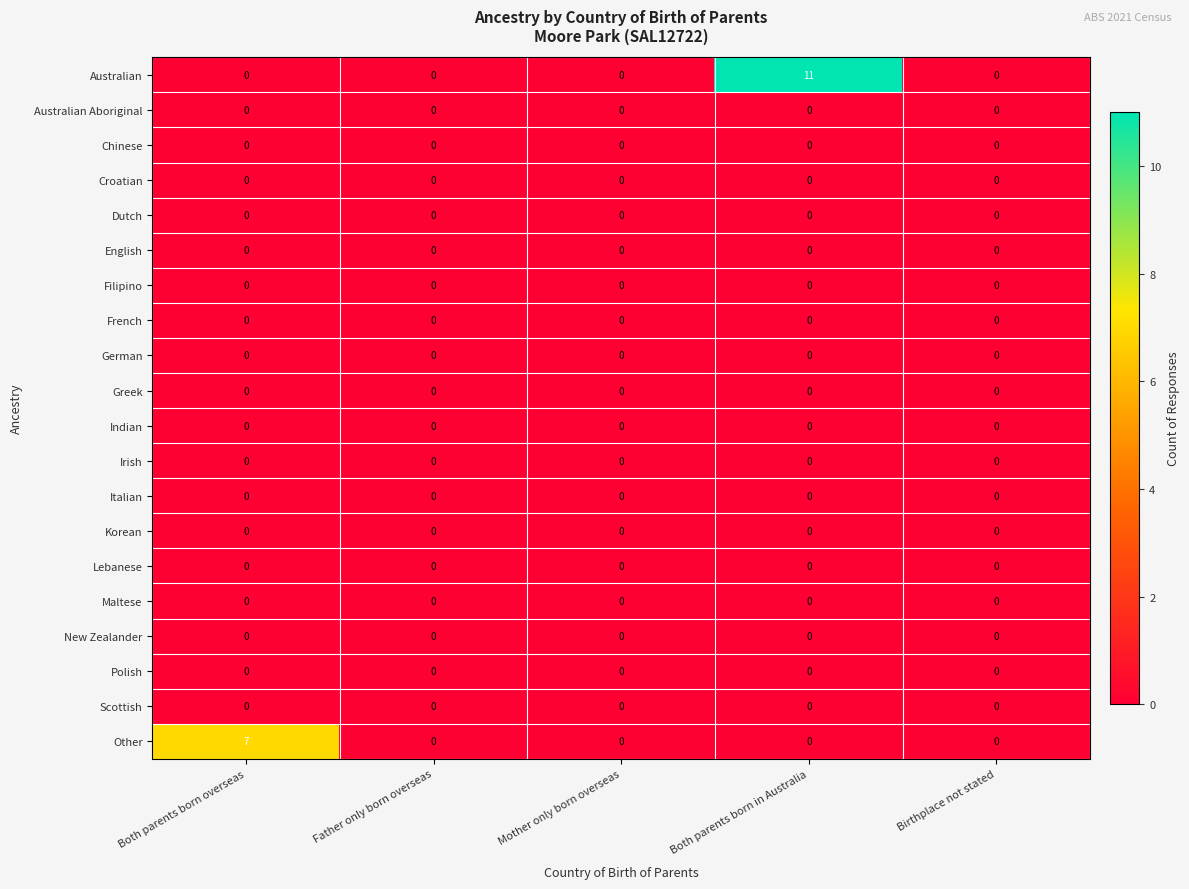

Which series has the largest total across all categories?

Australian